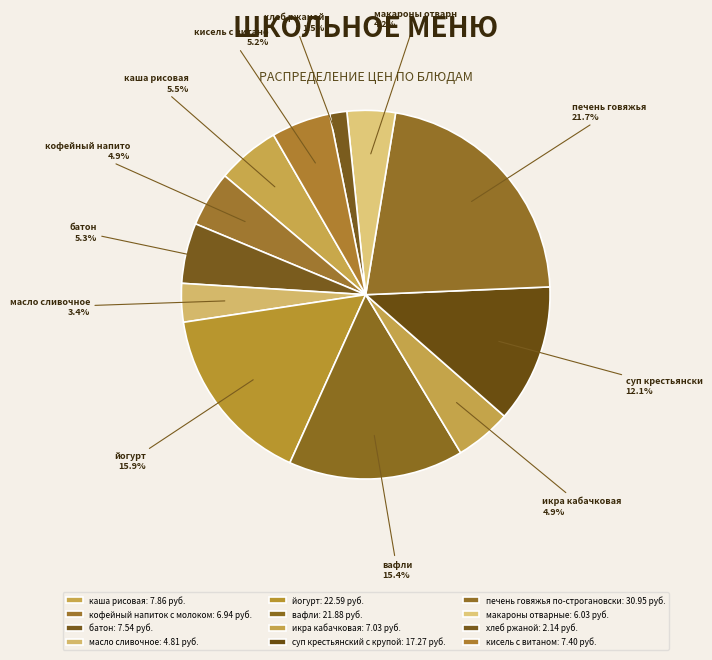

To the nearest percent, what is the difference between the масло сливочное and батон slice percentages?

2%